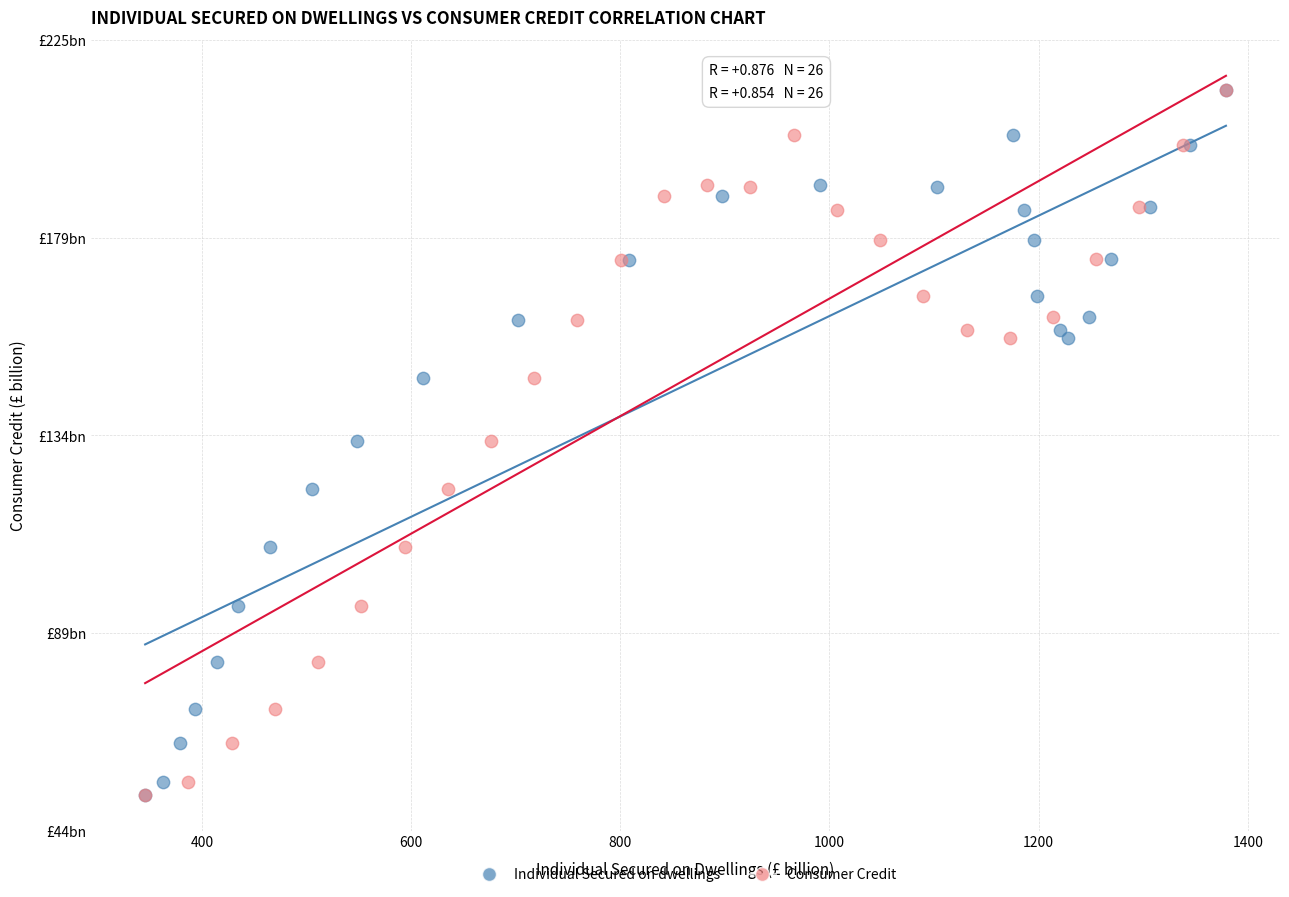

What are all the series names shown in the legend?

Individual Secured on dwellings, Consumer Credit